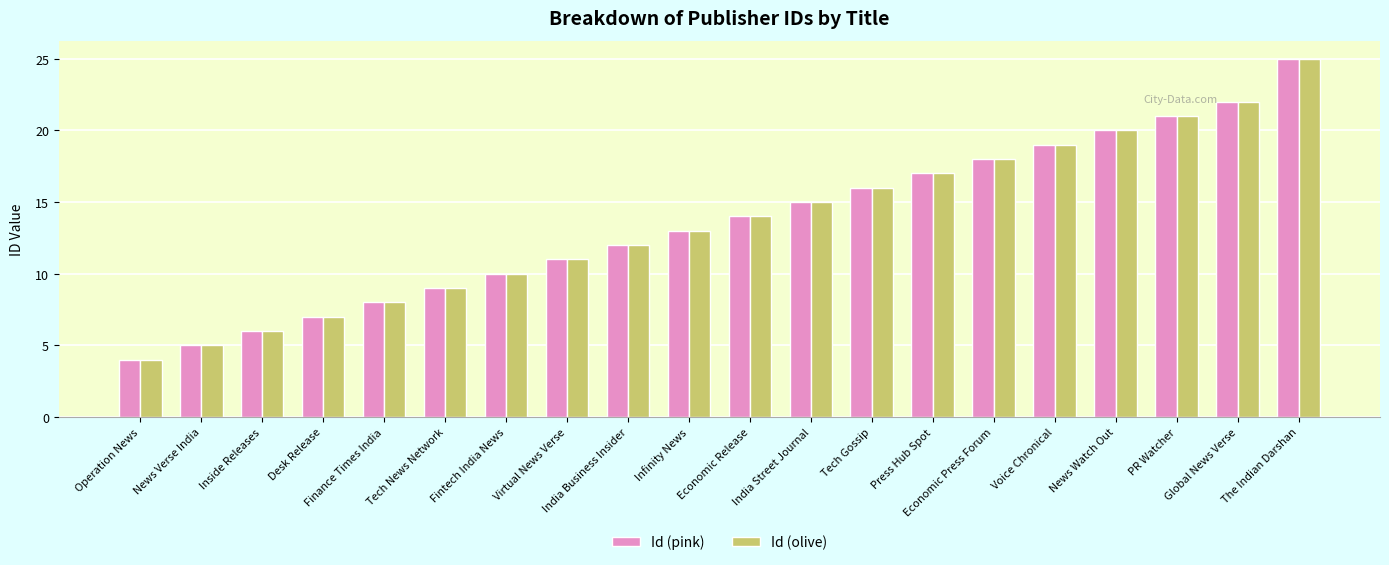

Reading right to left, transcribe all the data shown in this chart.

Id (pink): The Indian Darshan=25	Global News Verse=22	PR Watcher=21	News Watch Out=20	Voice Chronical=19	Economic Press Forum=18	Press Hub Spot=17	Tech Gossip=16	India Street Journal=15	Economic Release=14	Infinity News=13	India Business Insider=12	Virtual News Verse=11	Fintech India News=10	Tech News Network=9	Finance Times India=8	Desk Release=7	Inside Releases=6	News Verse India=5	Operation News=4
Id (olive): The Indian Darshan=25	Global News Verse=22	PR Watcher=21	News Watch Out=20	Voice Chronical=19	Economic Press Forum=18	Press Hub Spot=17	Tech Gossip=16	India Street Journal=15	Economic Release=14	Infinity News=13	India Business Insider=12	Virtual News Verse=11	Fintech India News=10	Tech News Network=9	Finance Times India=8	Desk Release=7	Inside Releases=6	News Verse India=5	Operation News=4